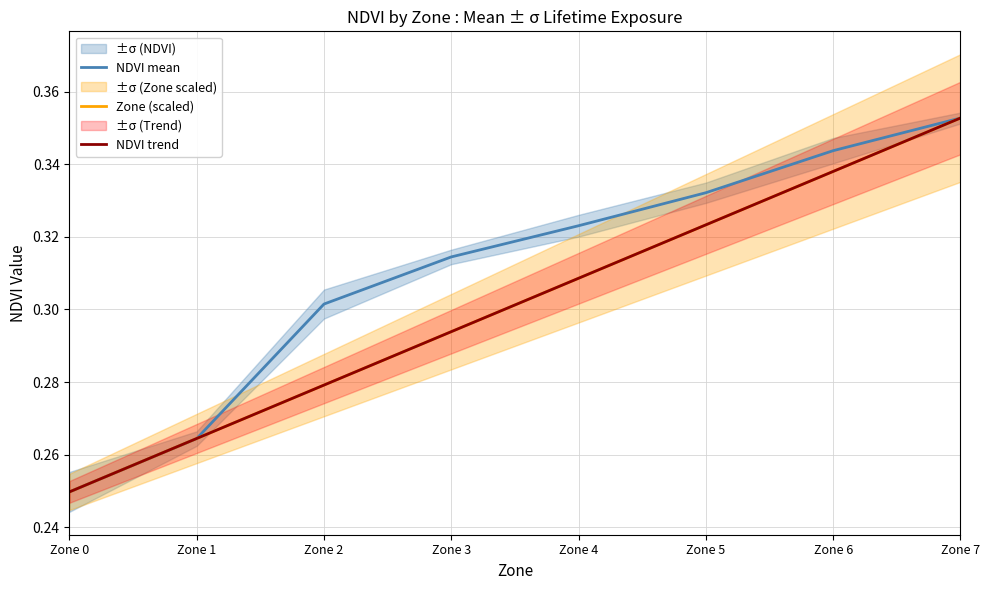

What is the sum of the NDVI mean values at Zone 1 and Zone 5?

0.6